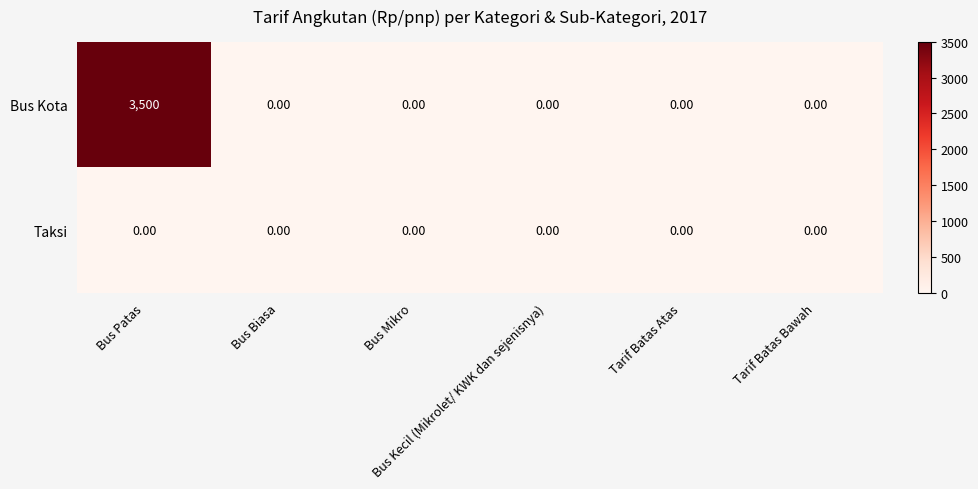

Which series has the largest range (max minus min)?

Bus Kota